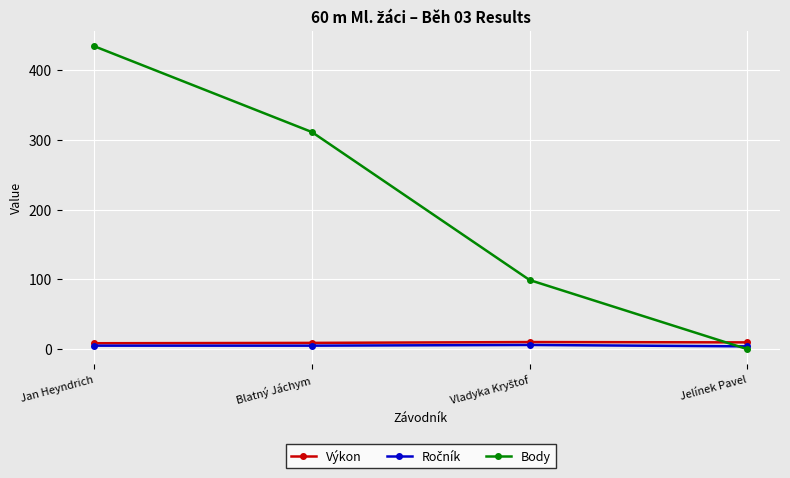

The Body series shows 269.7 at Jelínek Pavel. True or false?

False